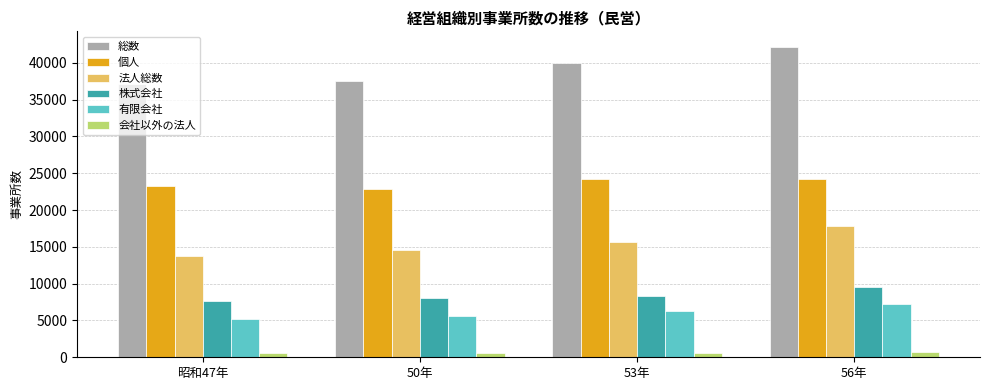

What is the greatest value displayed?

42162